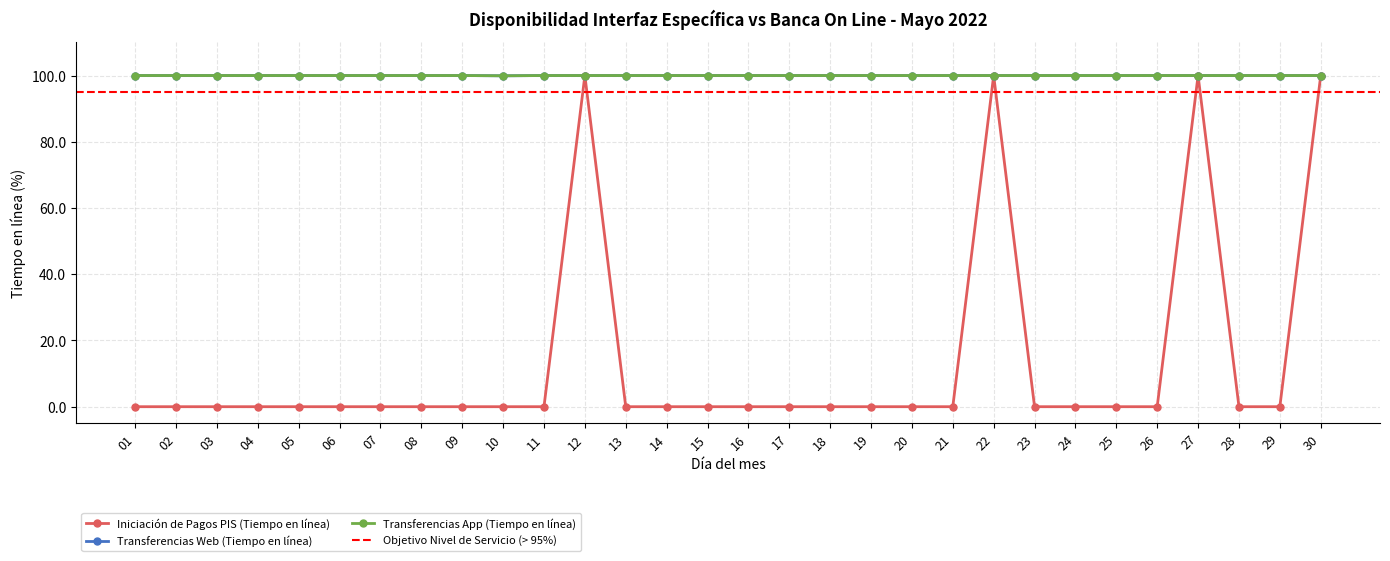

Reading left to right, transcribe all the data shown in this chart.

Iniciación de Pagos PIS (Tiempo en línea): 01=0.0	02=0.0	03=0.0	04=0.0	05=0.0	06=0.0	07=0.0	08=0.0	09=0.0	10=0.0	11=0.0	12=100.0	13=0.0	14=0.0	15=0.0	16=0.0	17=0.0	18=0.0	19=0.0	20=0.0	21=0.0	22=100.0	23=0.0	24=0.0	25=0.0	26=0.0	27=100.0	28=0.0	29=0.0	30=100.0
Transferencias Web (Tiempo en línea): 01=100.0	02=100.0	03=100.0	04=100.0	05=100.0	06=100.0	07=100.0	08=100.0	09=100.0	10=99.9	11=100.0	12=100.0	13=100.0	14=100.0	15=100.0	16=100.0	17=100.0	18=100.0	19=100.0	20=100.0	21=100.0	22=100.0	23=100.0	24=100.0	25=100.0	26=100.0	27=100.0	28=100.0	29=100.0	30=100.0
Transferencias App (Tiempo en línea): 01=100.0	02=100.0	03=100.0	04=100.0	05=100.0	06=100.0	07=100.0	08=100.0	09=100.0	10=99.9	11=100.0	12=100.0	13=100.0	14=100.0	15=100.0	16=100.0	17=100.0	18=100.0	19=100.0	20=100.0	21=100.0	22=100.0	23=100.0	24=100.0	25=100.0	26=100.0	27=100.0	28=100.0	29=100.0	30=100.0